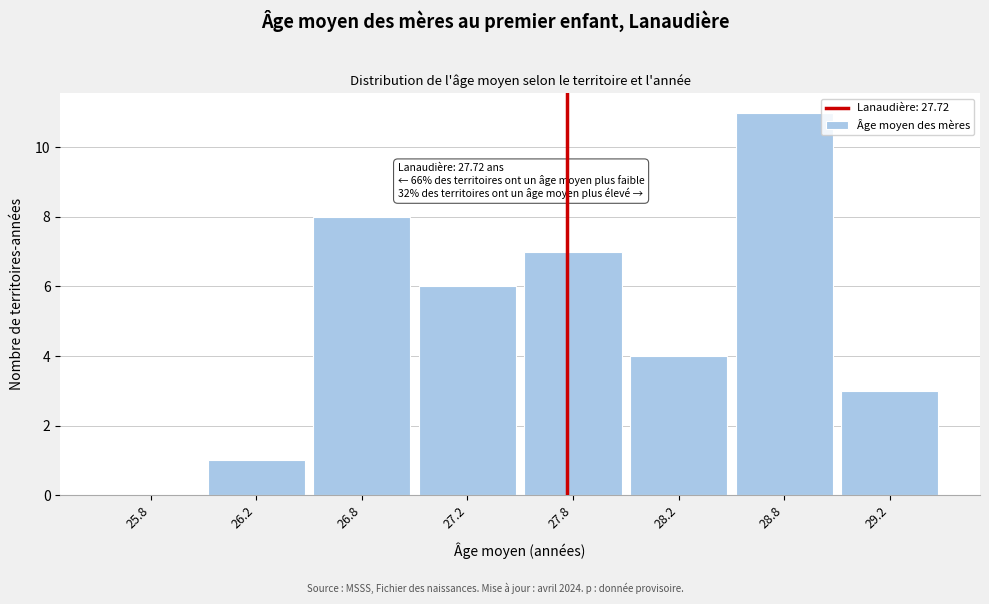

Reading left to right, transcribe all the data shown in this chart.

25.8=0	26.2=1	26.8=8	27.2=6	27.8=7	28.2=4	28.8=11	29.2=3